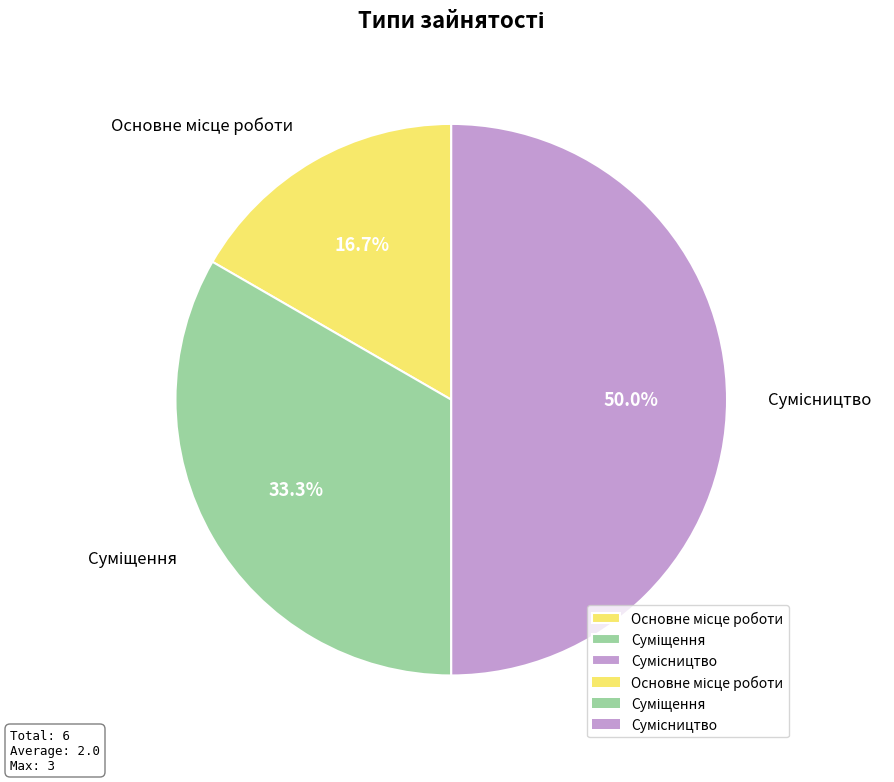

Combined, what portion of the pie is Сумісництво and Суміщення?

83.3%